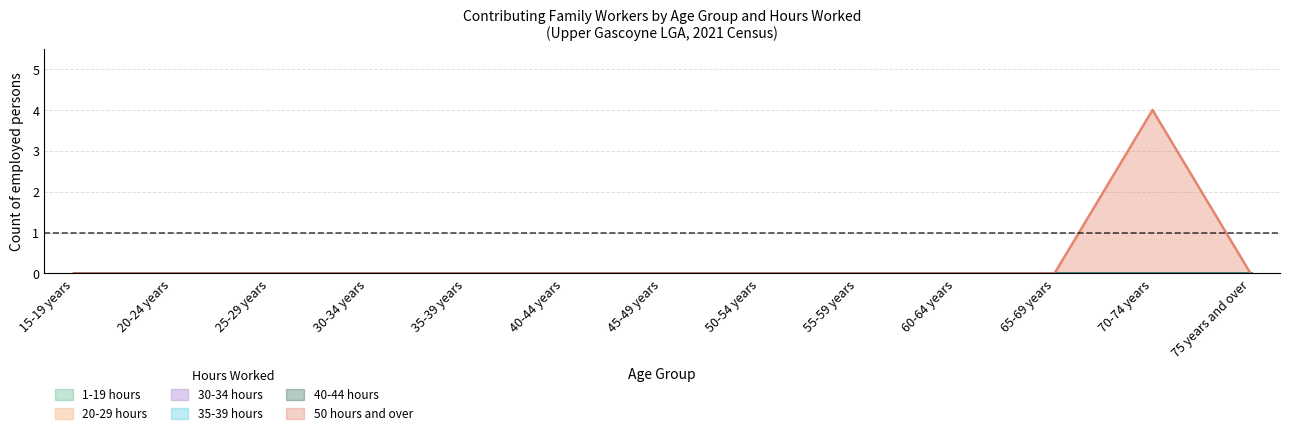

Reading left to right, list all the values displayed in this chart.

1-19 hours: 15-19 years=0	20-24 years=0	25-29 years=0	30-34 years=0	35-39 years=0	40-44 years=0	45-49 years=0	50-54 years=0	55-59 years=0	60-64 years=0	65-69 years=0	70-74 years=0	75 years and over=0
20-29 hours: 15-19 years=0	20-24 years=0	25-29 years=0	30-34 years=0	35-39 years=0	40-44 years=0	45-49 years=0	50-54 years=0	55-59 years=0	60-64 years=0	65-69 years=0	70-74 years=0	75 years and over=0
30-34 hours: 15-19 years=0	20-24 years=0	25-29 years=0	30-34 years=0	35-39 years=0	40-44 years=0	45-49 years=0	50-54 years=0	55-59 years=0	60-64 years=0	65-69 years=0	70-74 years=0	75 years and over=0
35-39 hours: 15-19 years=0	20-24 years=0	25-29 years=0	30-34 years=0	35-39 years=0	40-44 years=0	45-49 years=0	50-54 years=0	55-59 years=0	60-64 years=0	65-69 years=0	70-74 years=0	75 years and over=0
40-44 hours: 15-19 years=0	20-24 years=0	25-29 years=0	30-34 years=0	35-39 years=0	40-44 years=0	45-49 years=0	50-54 years=0	55-59 years=0	60-64 years=0	65-69 years=0	70-74 years=0	75 years and over=0
50 hours and over: 15-19 years=0	20-24 years=0	25-29 years=0	30-34 years=0	35-39 years=0	40-44 years=0	45-49 years=0	50-54 years=0	55-59 years=0	60-64 years=0	65-69 years=0	70-74 years=4	75 years and over=0